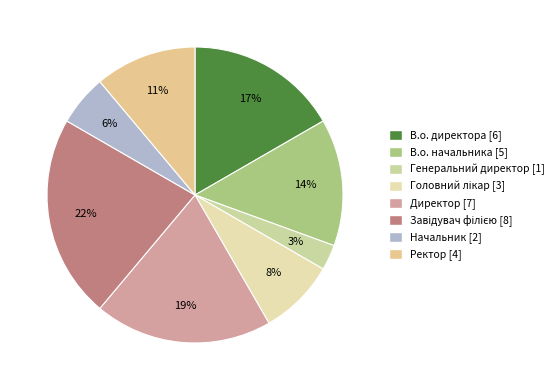

Which category has the smallest portion of the pie?

Генеральний директор